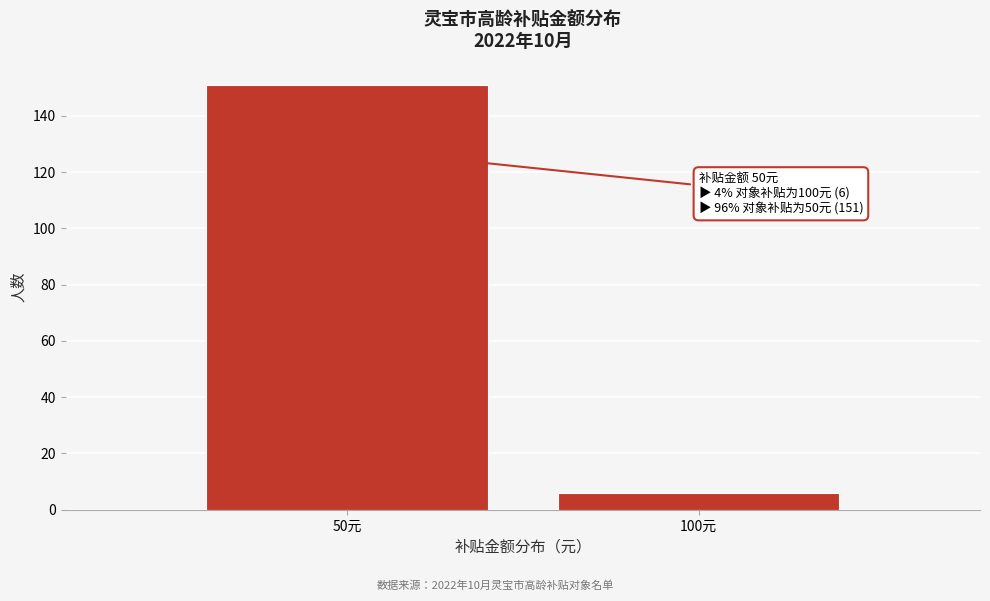

Reading left to right, transcribe all the data shown in this chart.

151	6